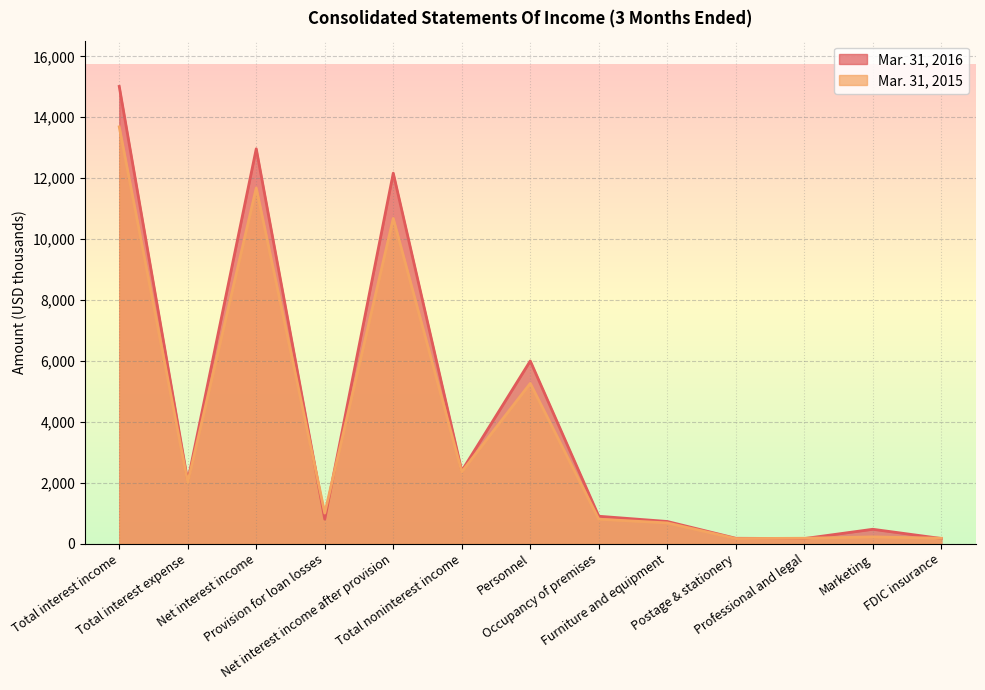

Where is the first local minimum for Mar. 31, 2015?

Total interest expense